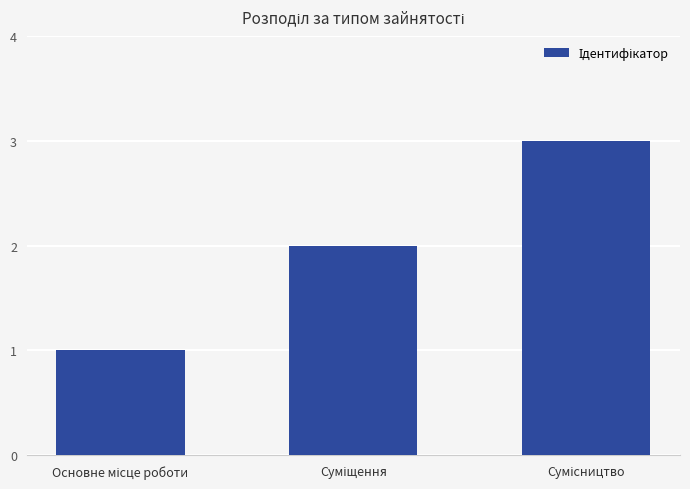

What is the sum of all values?

6